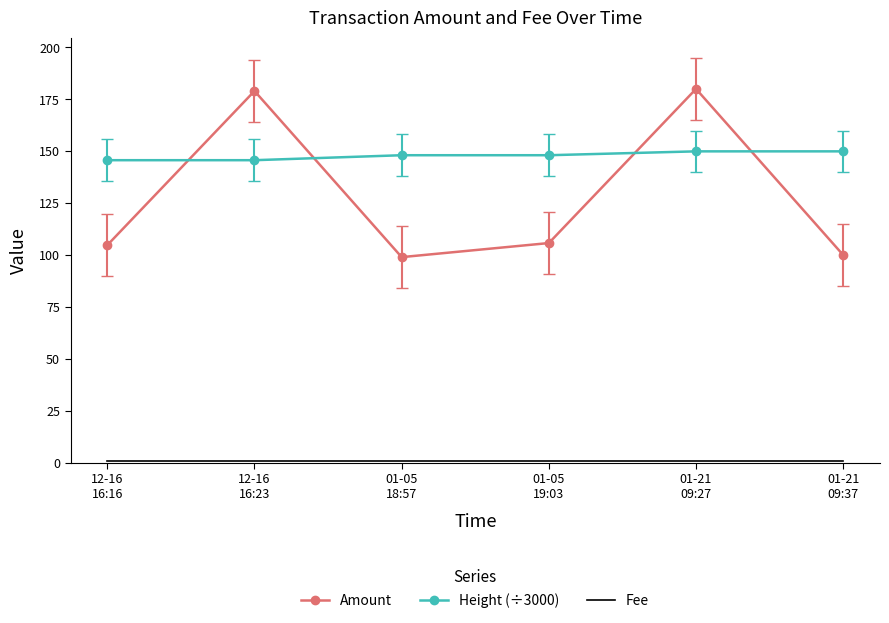

How many intersections are there between Amount and Height (÷3000)?

4